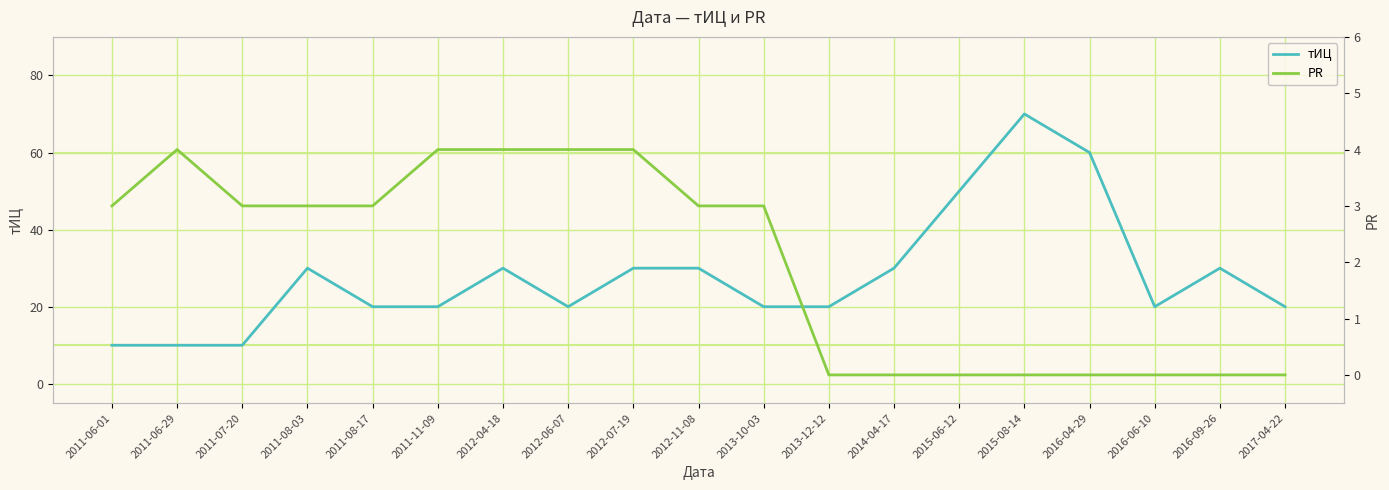

Between 2016-06-10 and 2011-11-09, which is larger?

2016-06-10